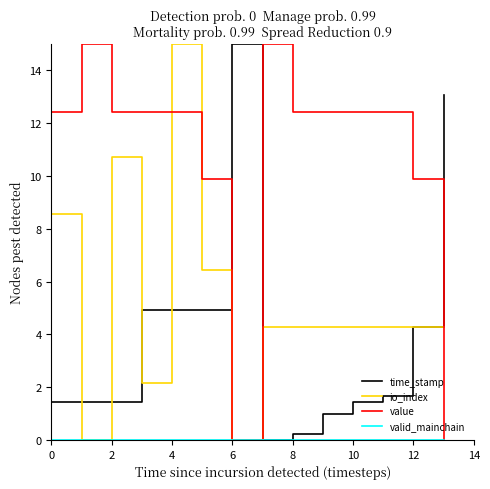

Which series has the largest total across all categories?

value